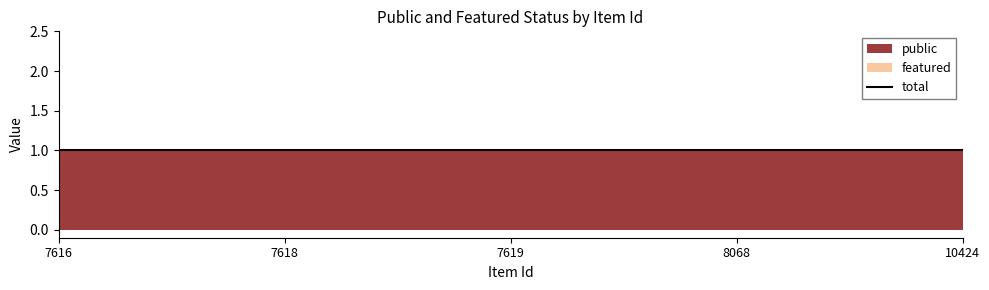

At which category is the sum across all series the highest?

7616